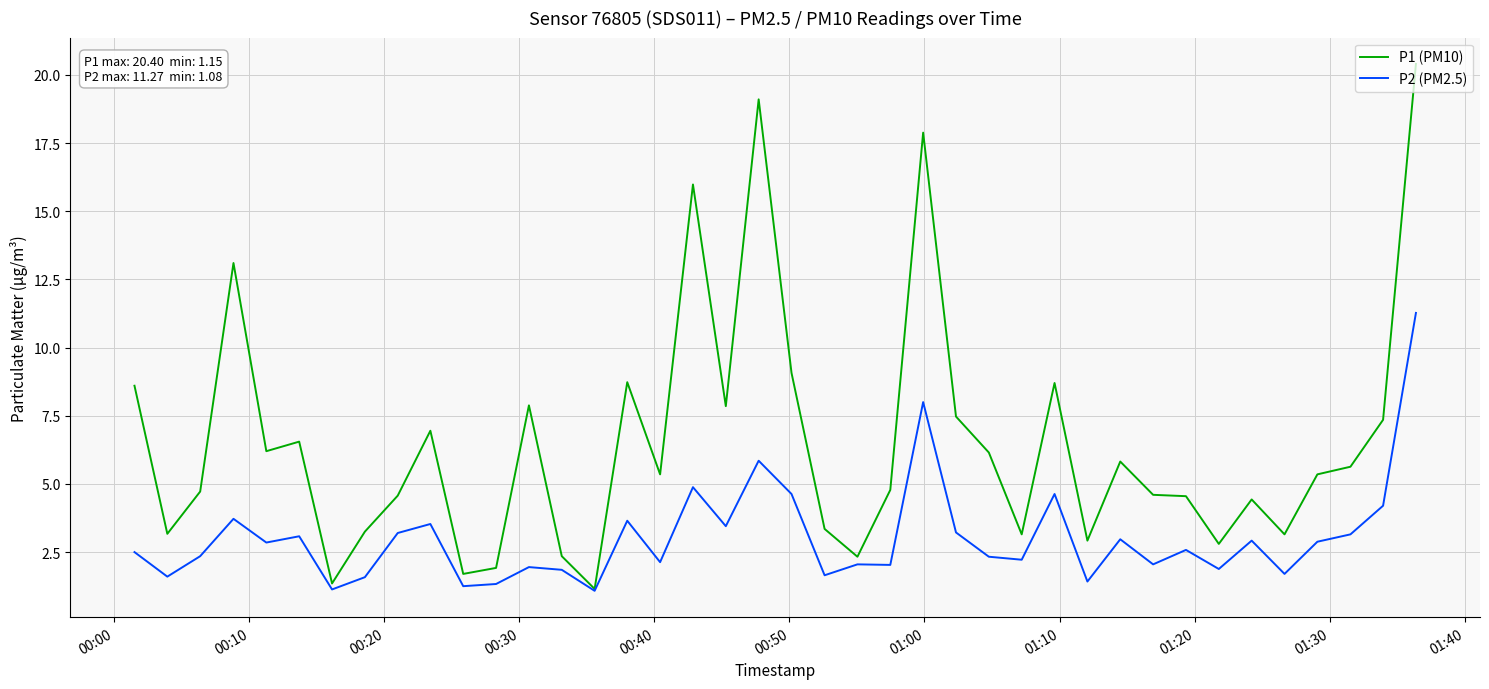

Which series has the largest total across all categories?

P1 (PM10)